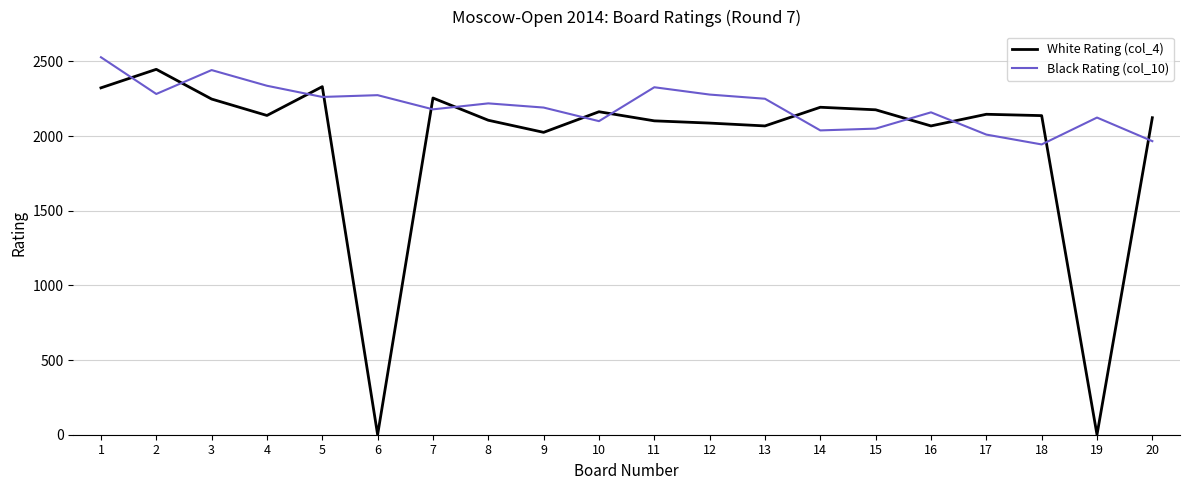

Which series has the largest range (max minus min)?

White Rating (col_4)